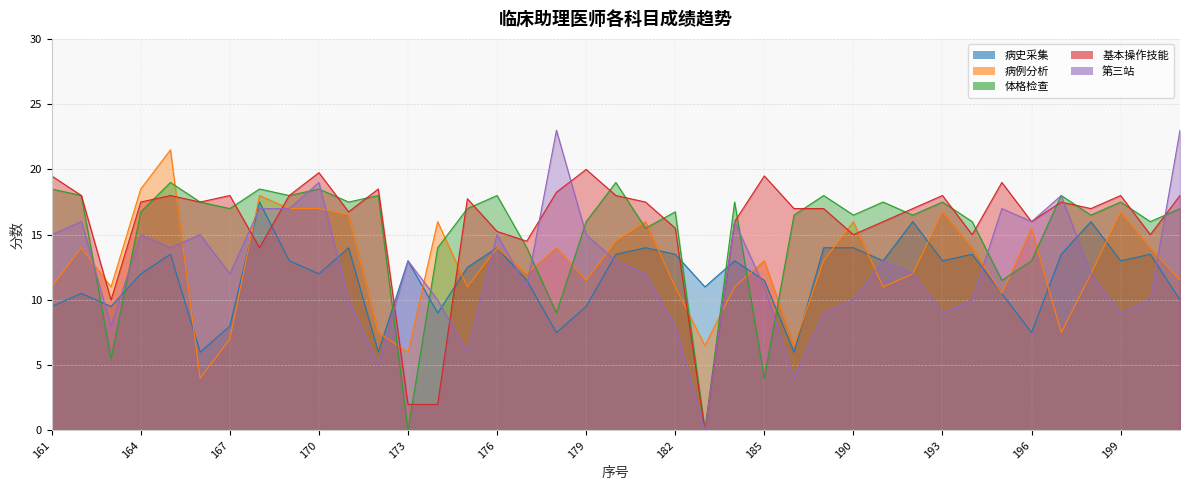

How many values in 基本操作技能 are above zero?

38